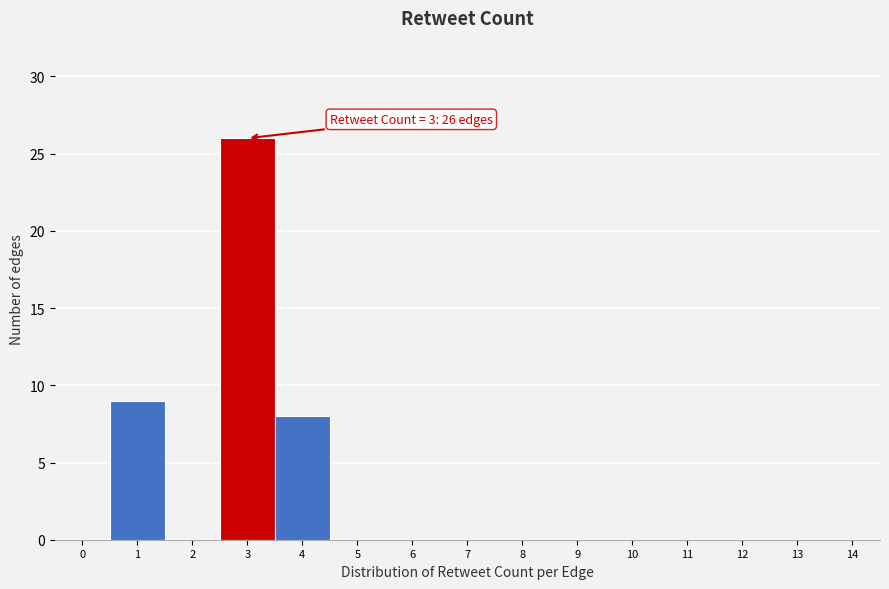

Reading right to left, extract all data points from this chart.

14=0	13=0	12=0	11=0	10=0	9=0	8=0	7=0	6=0	5=0	4=8	3=26	2=0	1=9	0=0